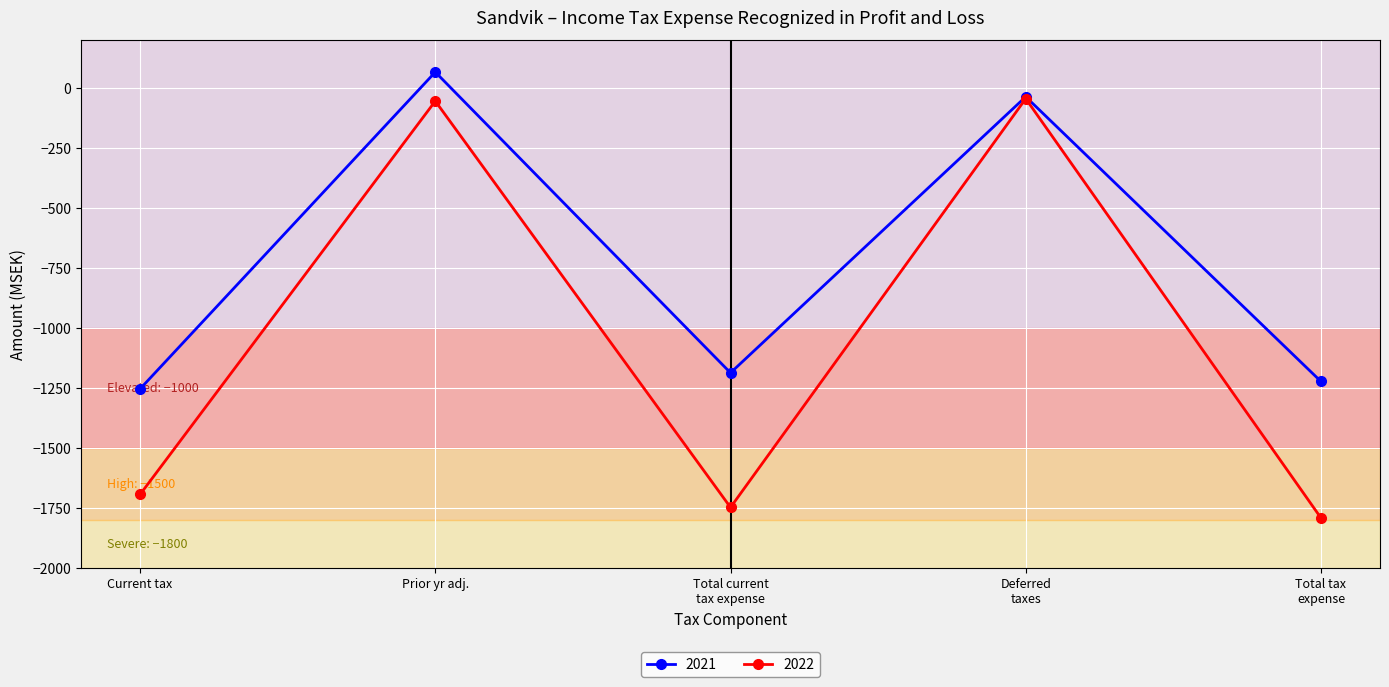

The value of 2021 at Current tax is -2207. True or false?

False